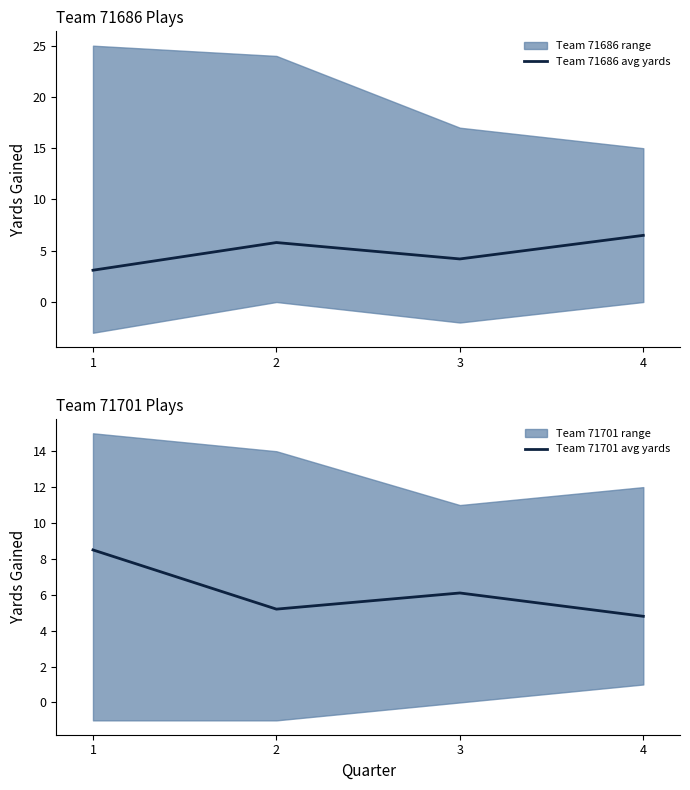

Reading left to right, what are all the values shown in this chart?

Team 71686 avg yards: 1=3.1	2=5.8	3=4.2	4=6.5
Team 71701 avg yards: 1=8.5	2=5.2	3=6.1	4=4.8